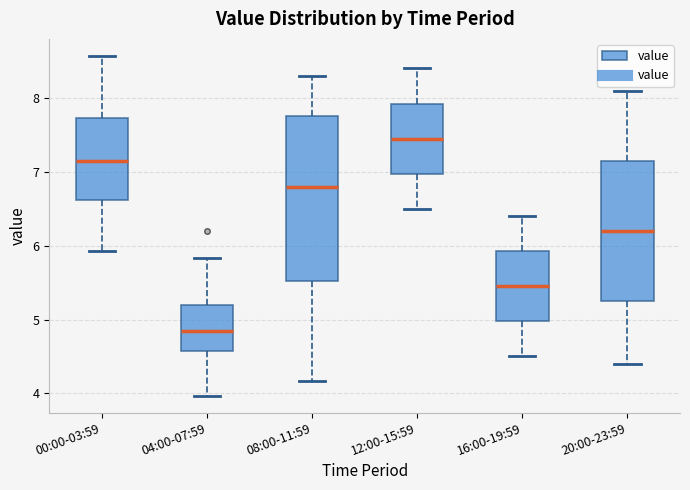

Where is the upper edge of the box for 16:00-19:59 on the y-axis? The values are not printed on the chart, so give them approximately, as read against the axis.

5.9